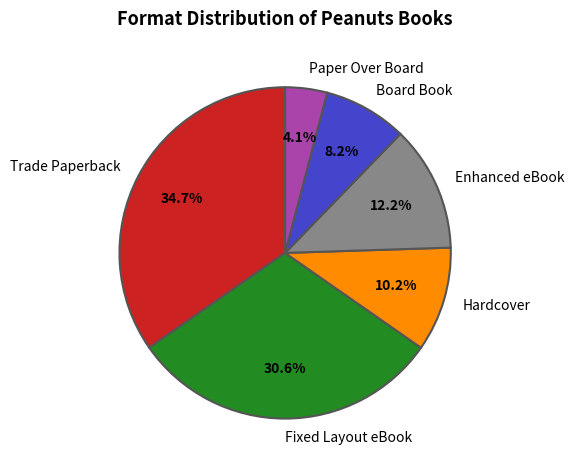

Which has a higher value, Fixed Layout eBook or Enhanced eBook?

Fixed Layout eBook